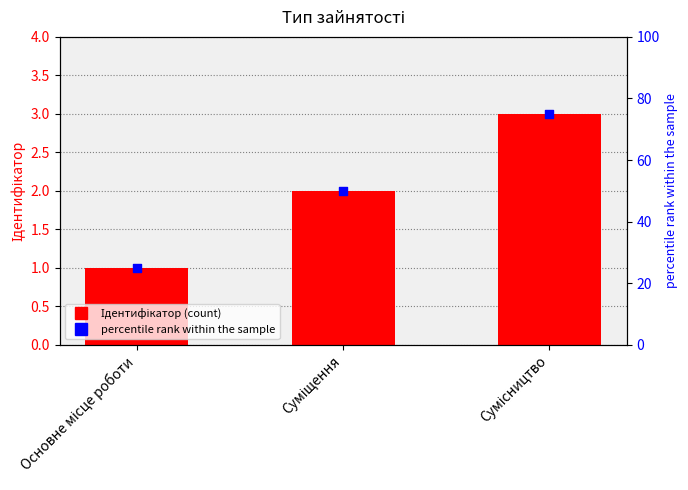

What is the total value across all series at Суміщення?

52